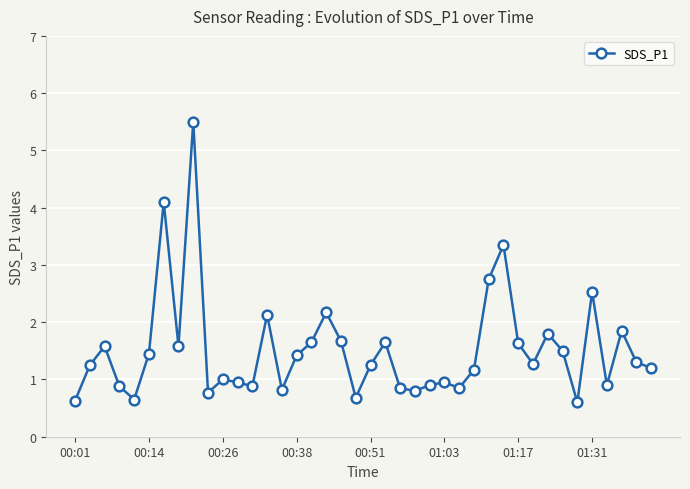

True or false: the data has more than 0 interior local peaks.

True